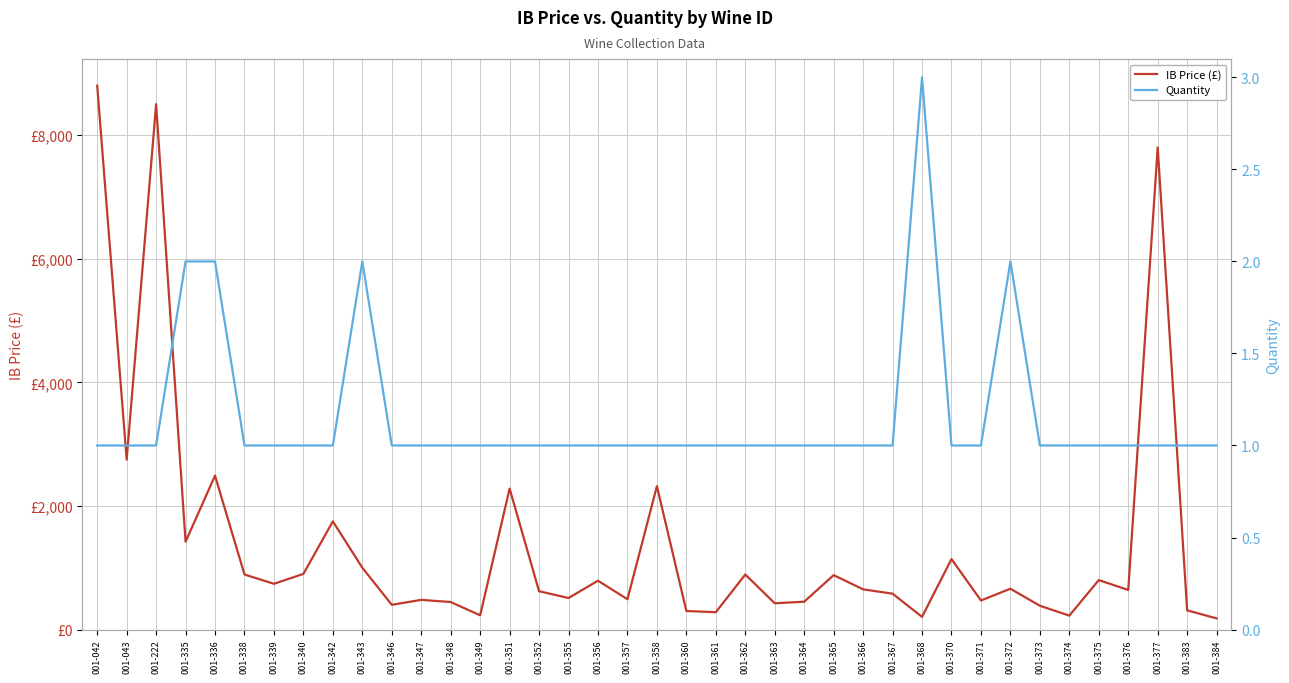

Between 001-374 and 001-342, which is larger?

001-342